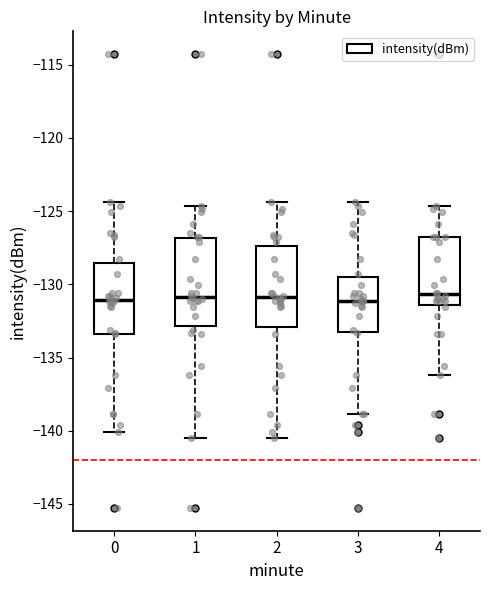

Reading left to right, transcribe this box plot: for each box, give where its median line is, the range the box spans, and where its two whiskers end, as read against the y-axis. The values are not printed on the chart, so give them approximately, as read against the axis.

0: median -131.0, box -133.5 to -128.5, whiskers -140.0 to -124.5
1: median -131.0, box -133.0 to -127.0, whiskers -140.5 to -124.5
2: median -131.0, box -133.0 to -127.5, whiskers -140.5 to -124.5
3: median -131.0, box -133.5 to -129.5, whiskers -139.0 to -124.5
4: median -130.5, box -131.5 to -127.0, whiskers -136.0 to -124.5